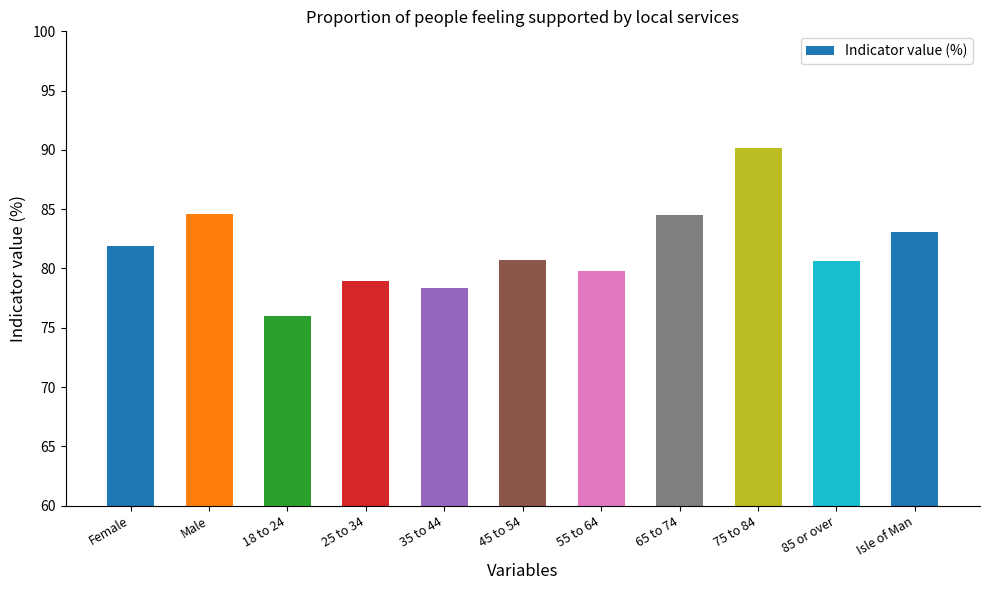

What is the value of the 7th bar from the left?

79.8